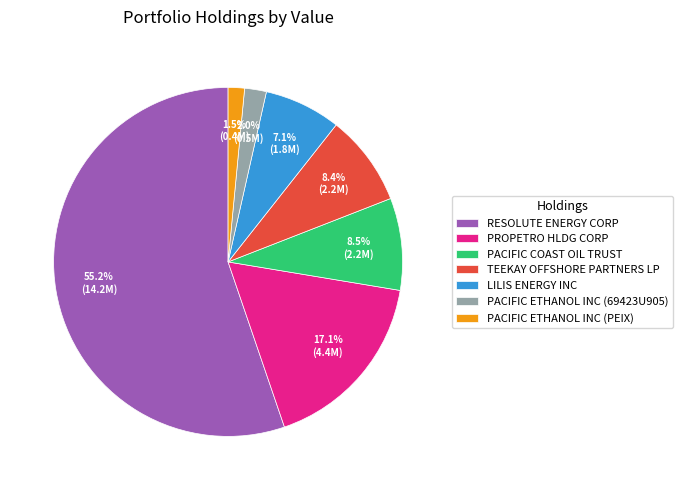

Is the sum of PACIFIC COAST OIL TRUST and TEEKAY OFFSHORE PARTNERS LP greater than half?

No